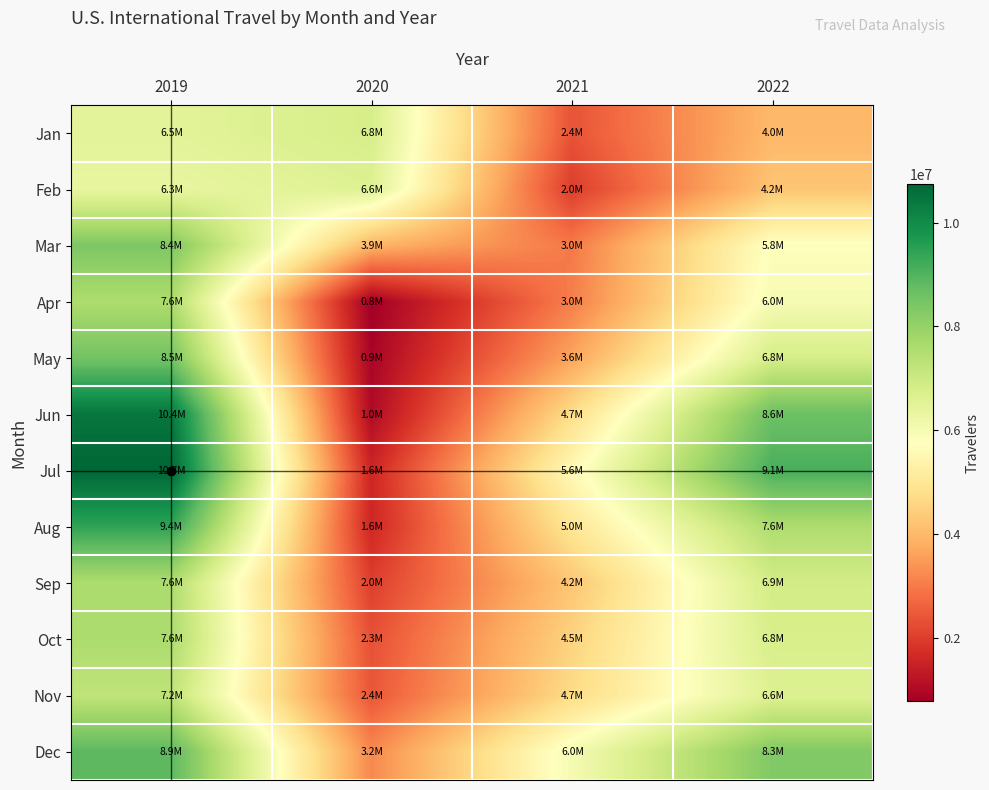

What is the smallest value displayed?

771432.0